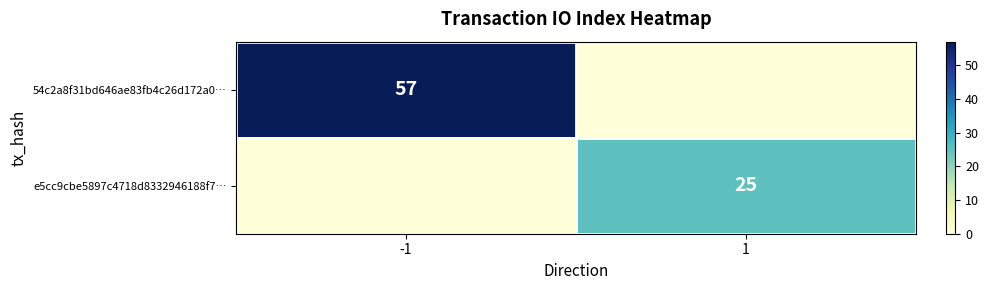

Which has a higher value, -1 or 1?

-1